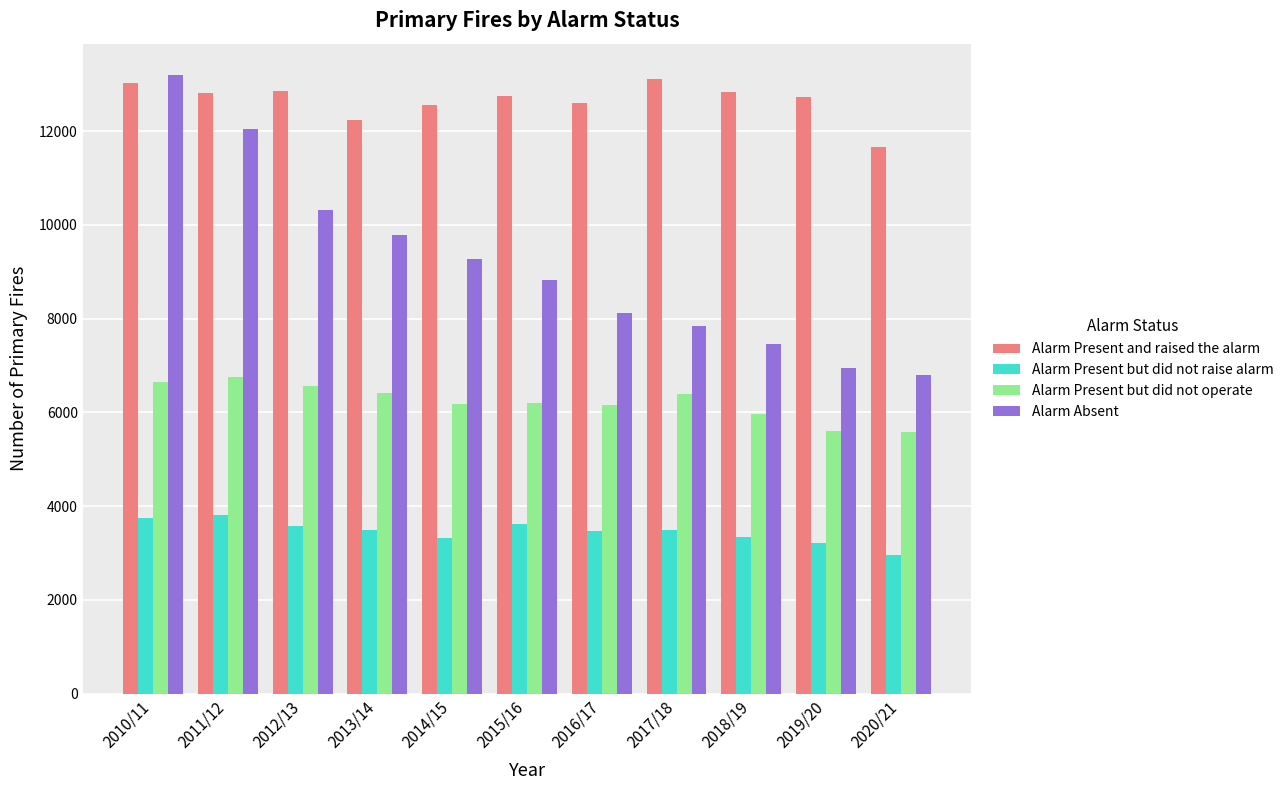

At which label does Alarm Present and raised the alarm first exceed 12748?

2010/11